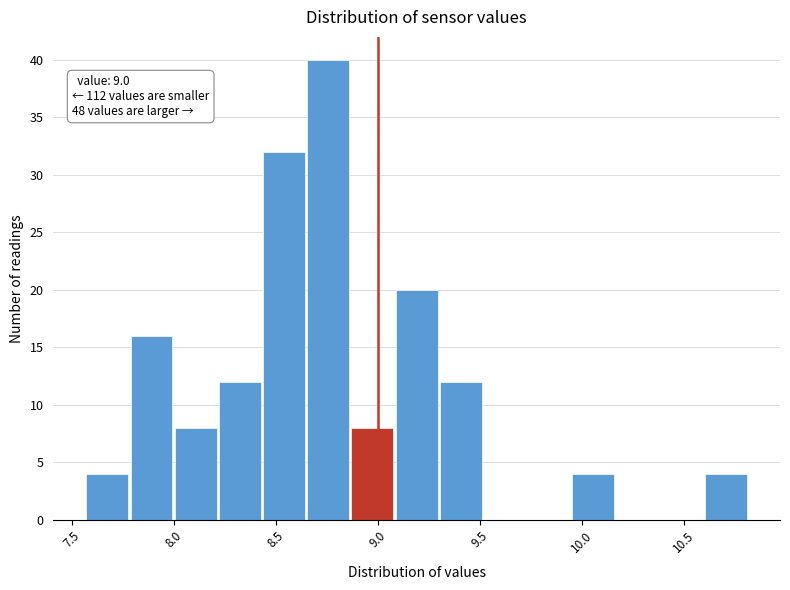

Over which range of the x-axis is the bar tallest?

8.65 to 8.85